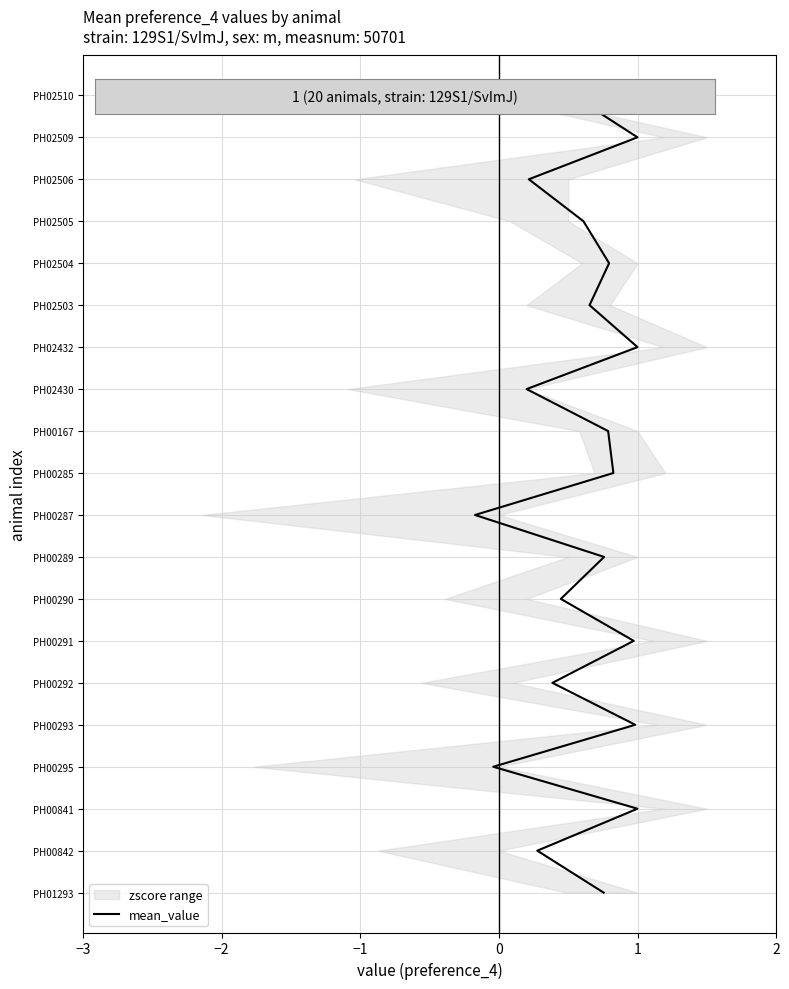

The value at −3 is -6. True or false?

False